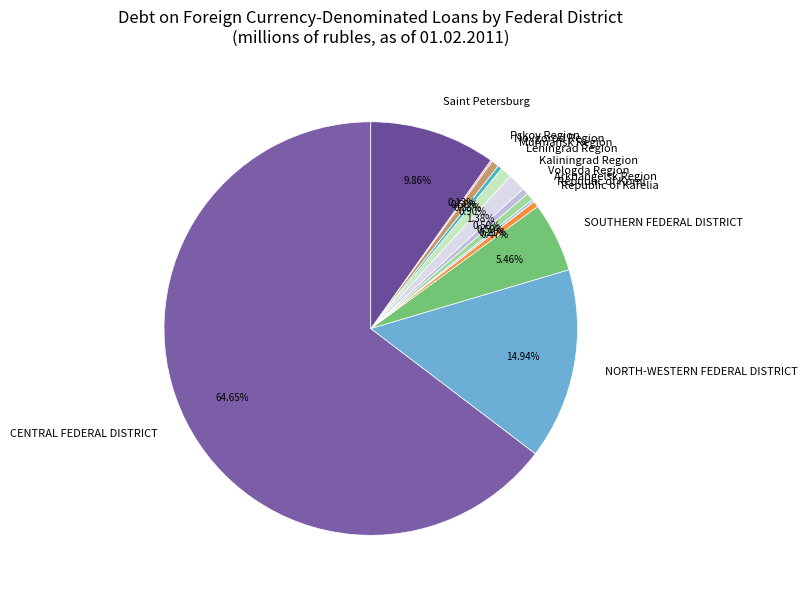

What portion of the pie excludes Vologda Region?

99.5%